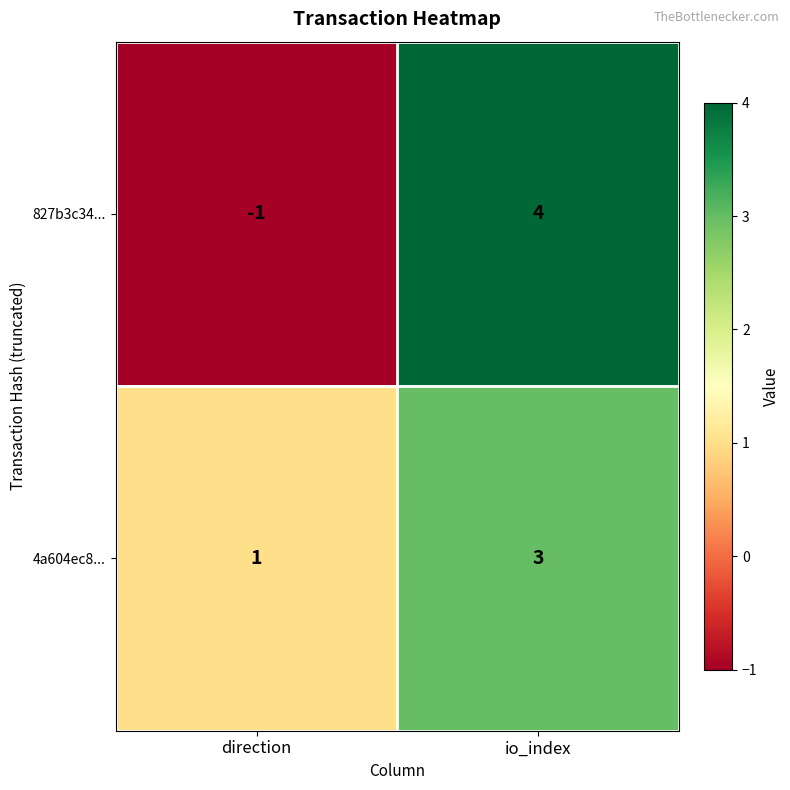

What is the sum of all 827b3c34... values?

3